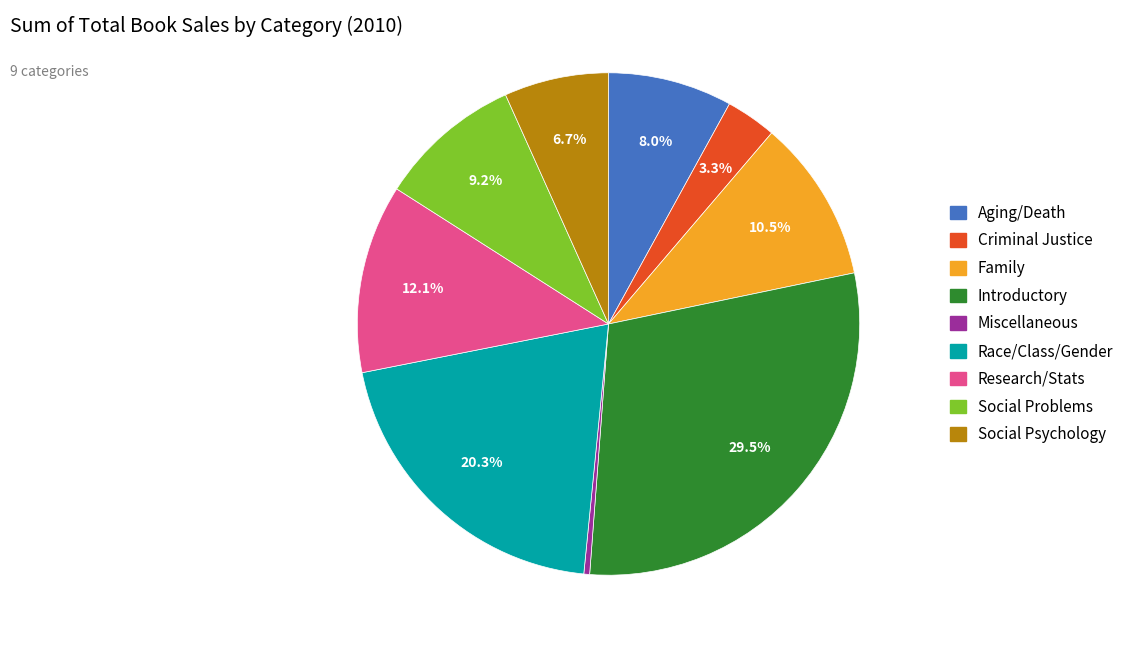

How much of the chart is everything except Social Problems?

90.8%